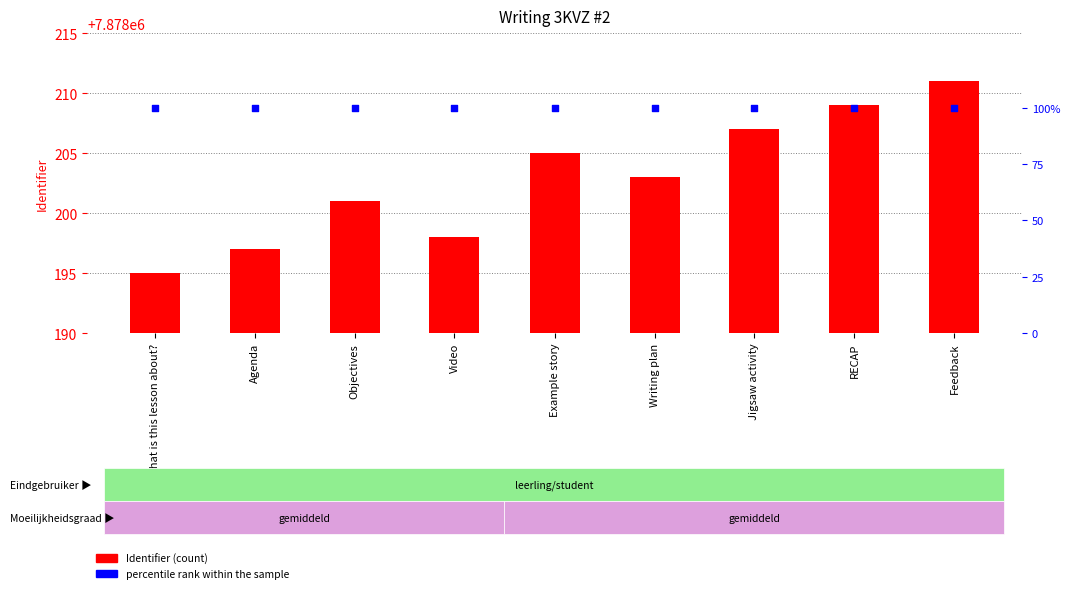

Which series reaches the maximum Y coordinate?

Identifier